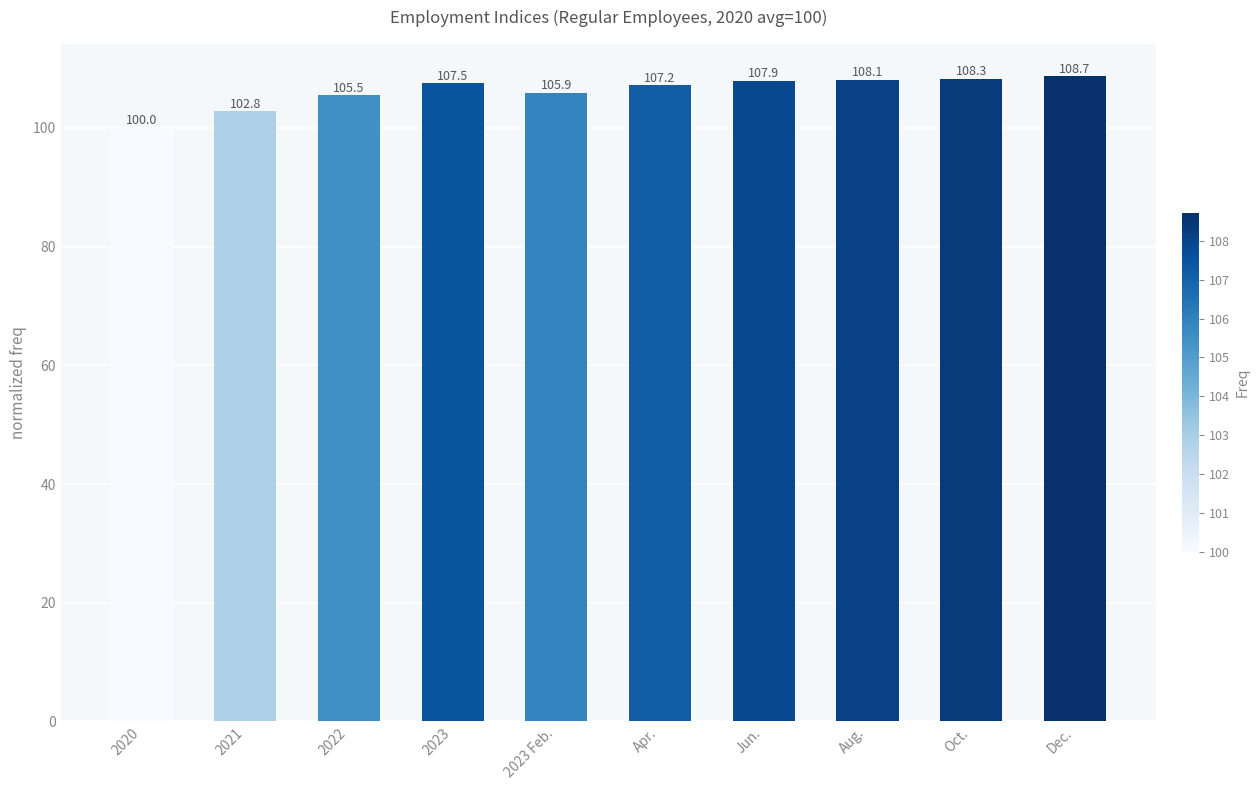

The value at 2023 Feb. is 190.4. True or false?

False